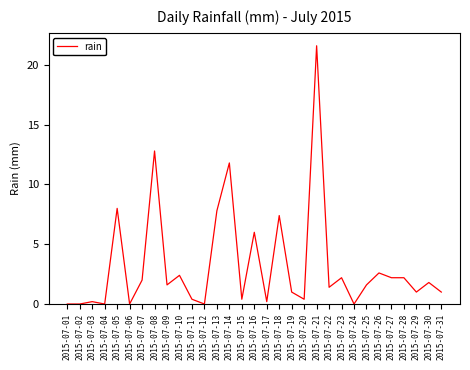

Which category has the highest value across all series?

2015-07-21